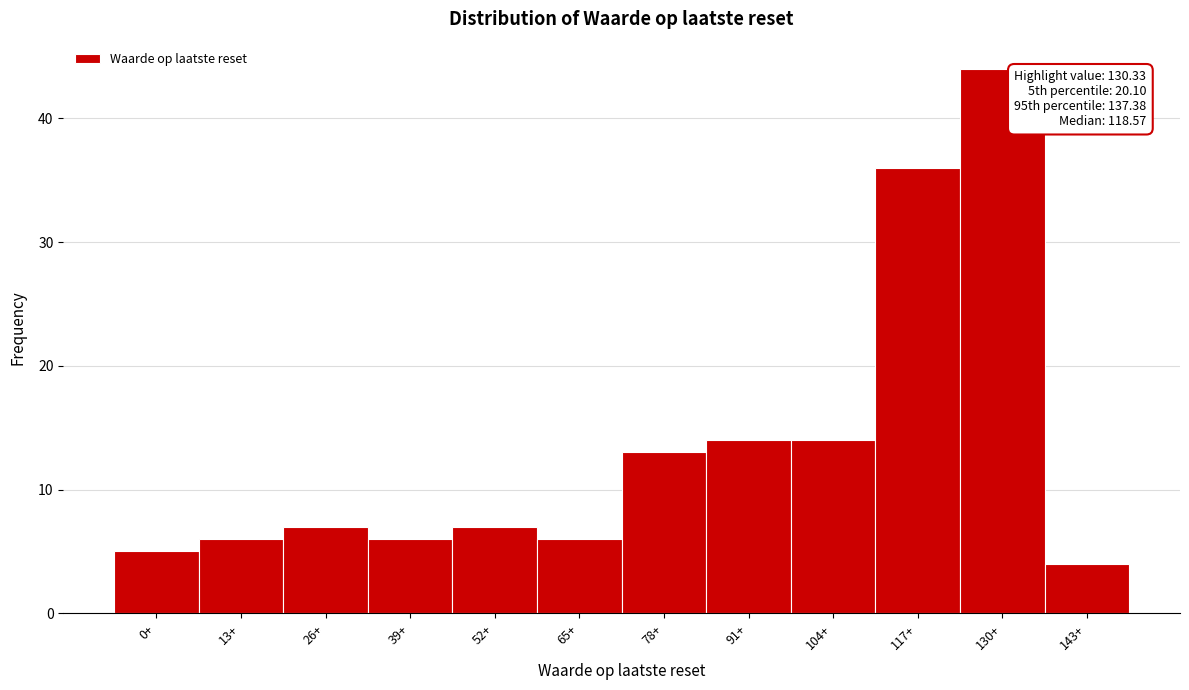

Reading left to right, what are all the values shown in this chart?

0+=5	13+=6	26+=7	39+=6	52+=7	65+=6	78+=13	91+=14	104+=14	117+=36	130+=44	143+=4